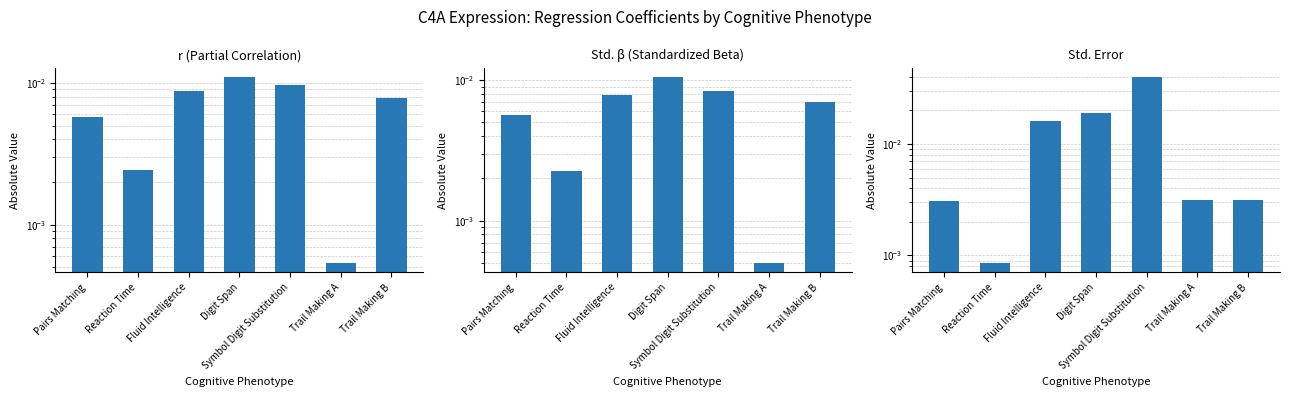

Are the bars horizontal?

No